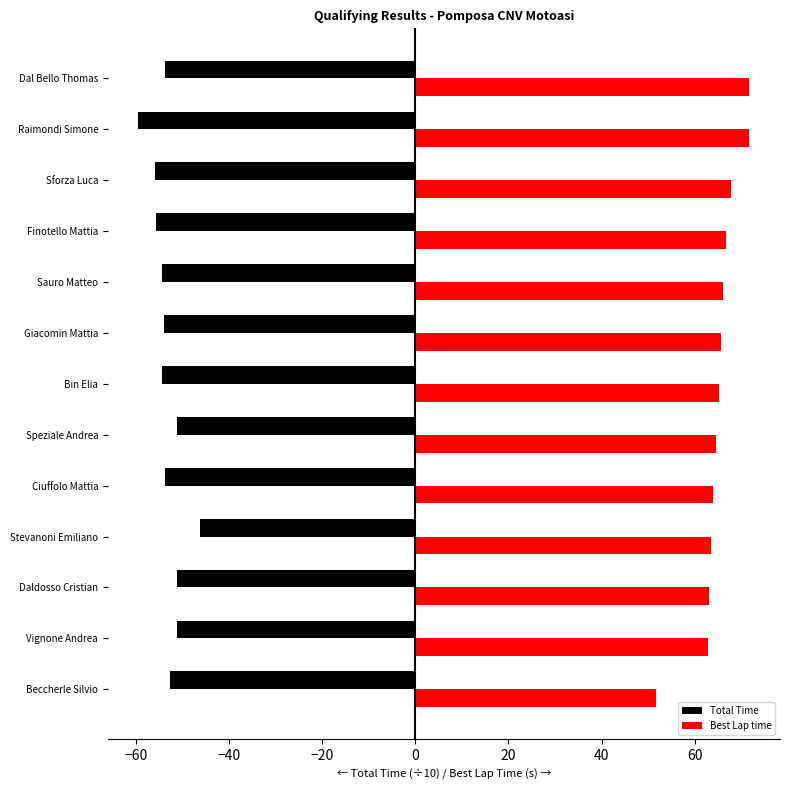

What is the highest value of the Best Lap time series?

71.8